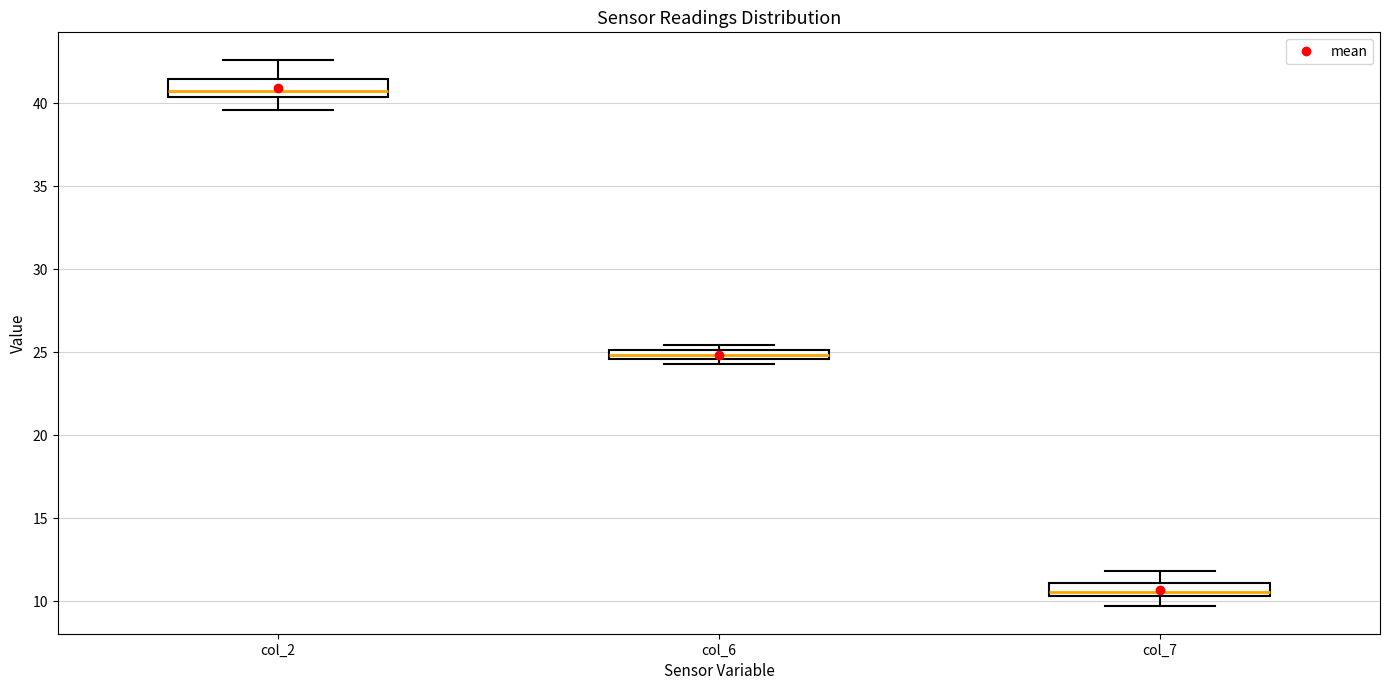

Which box's median line is the lowest?

col_7